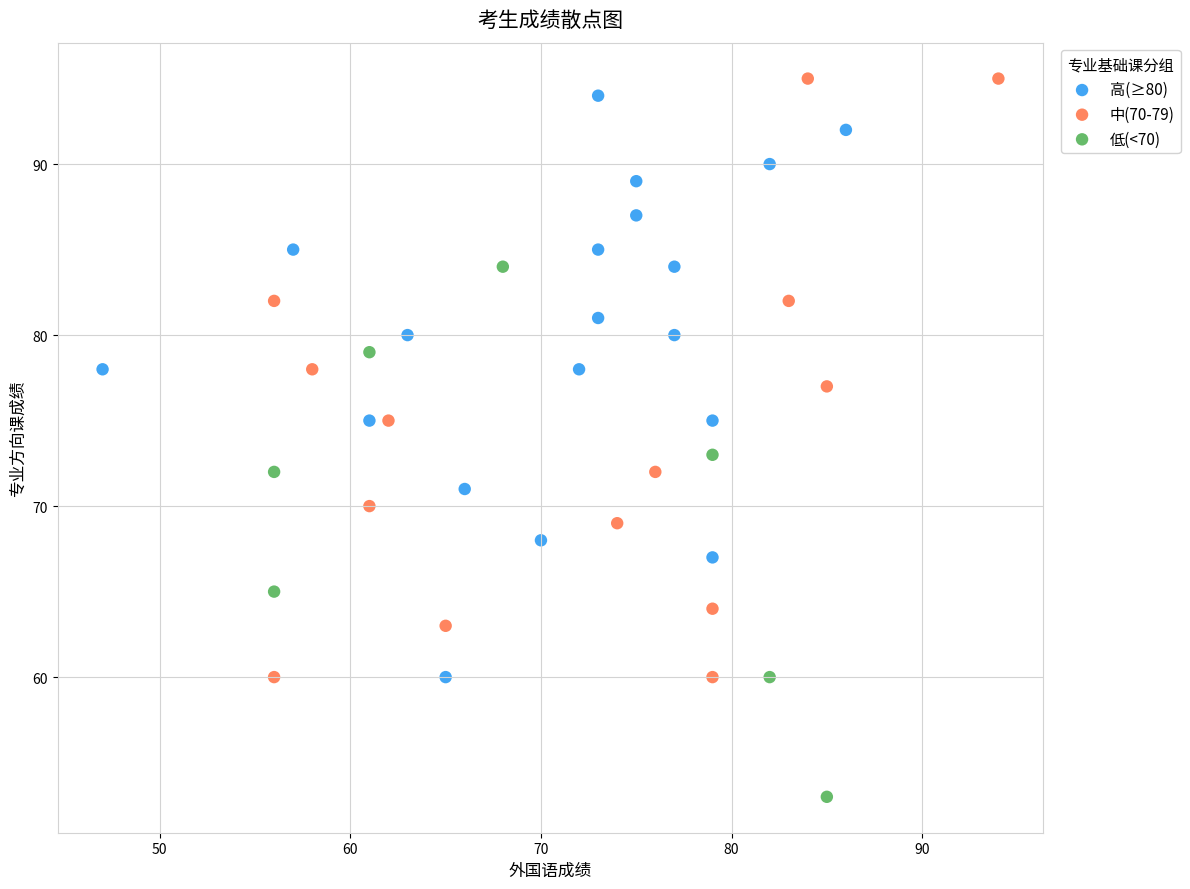

Which series reaches the minimum Y coordinate?

低(<70)